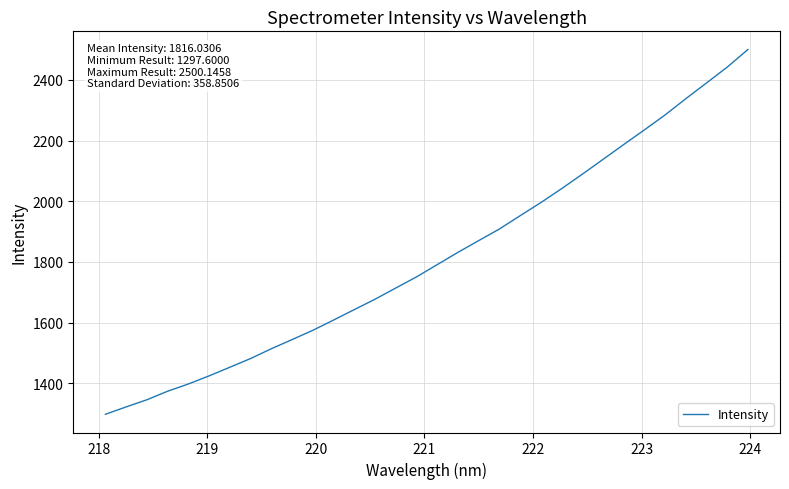

What is the difference between the maximum and minimum values?

1202.5